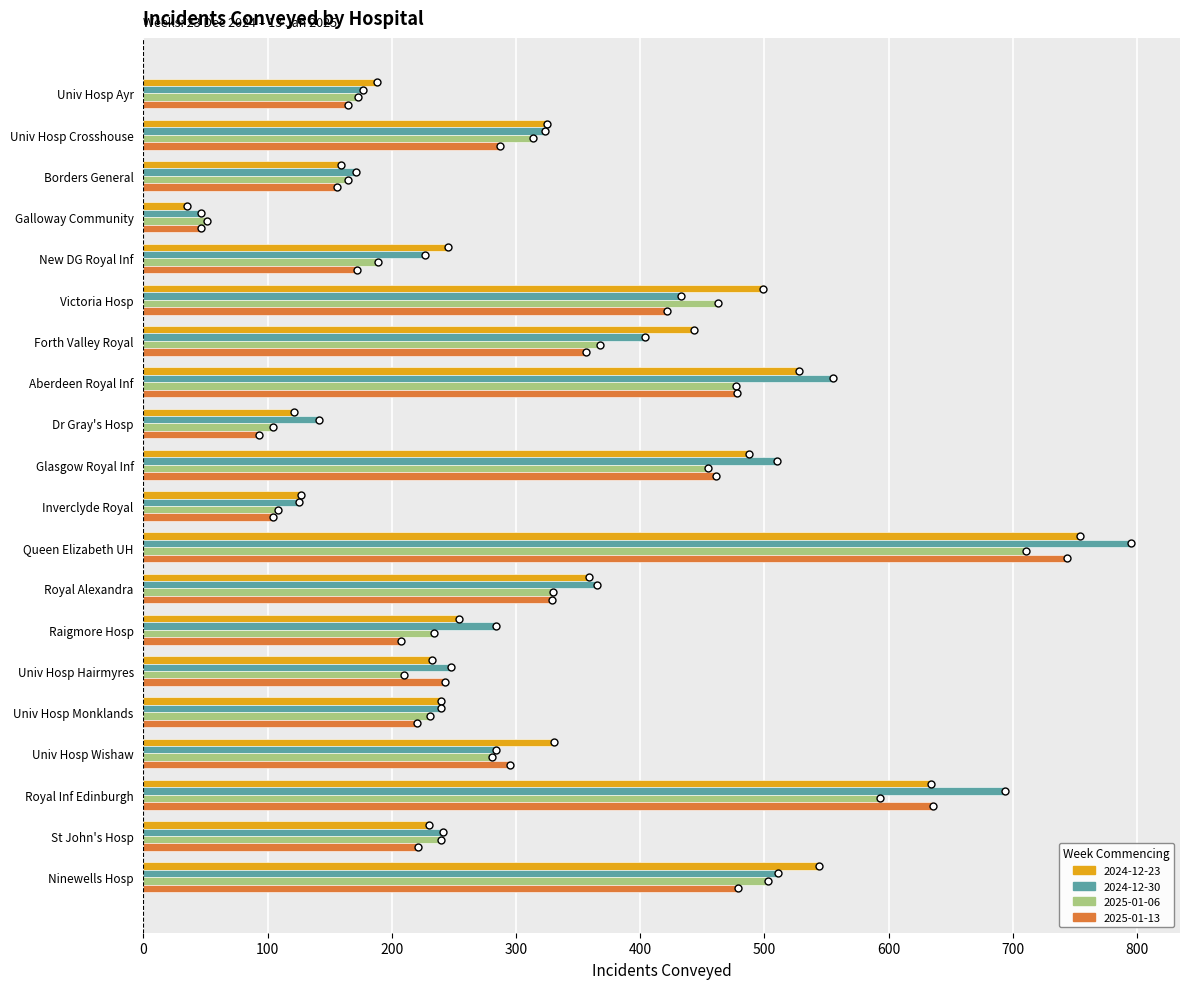

The 2025-01-13 series shows 220 at Univ Hosp Monklands. True or false?

True